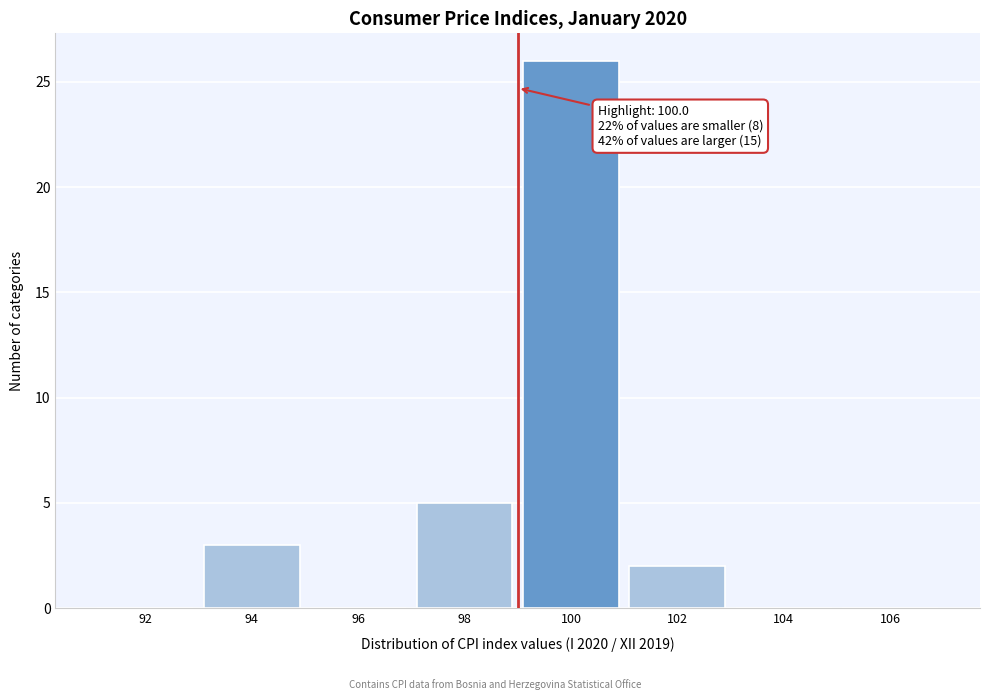

Reading right to left, list all the values displayed in this chart.

106=0	104=0	102=2	100=26	98=5	96=0	94=3	92=0